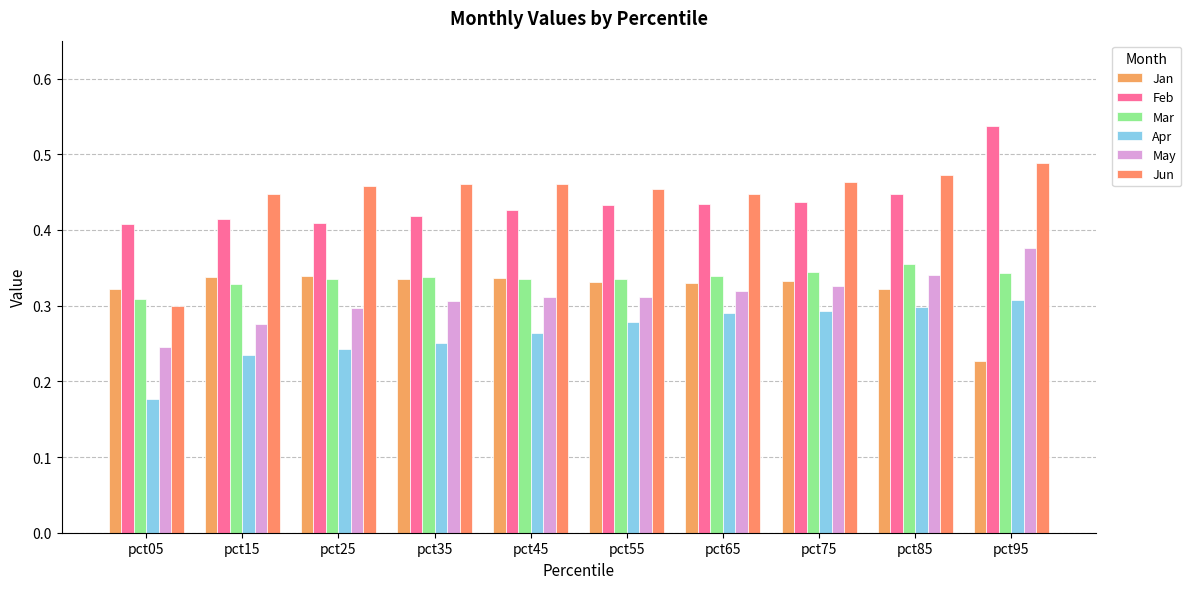

The value of Mar at pct05 is 0.3. True or false?

True